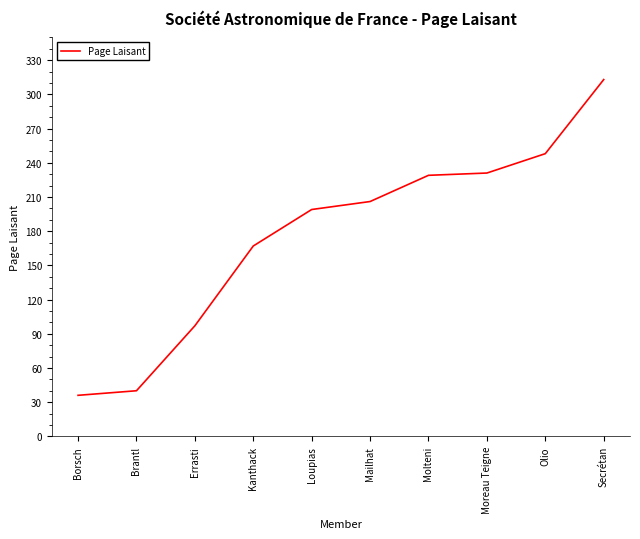

Reading left to right, extract all data points from this chart.

Borsch=36	Brantl=40	Errasti=97	Kanthack=167	Loupias=199	Mailhat=206	Molteni=229	Moreau Teigne=231	Olio=248	Secrétan=313